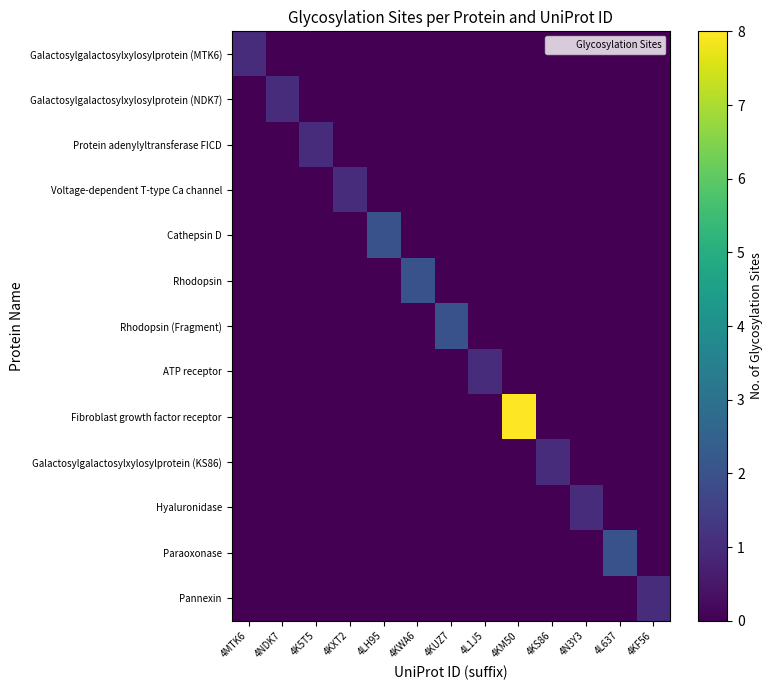

Reading left to right, what are all the values shown in this chart?

Galactosylgalactosylxylosylprotein (MTK6): 4MTK6=1	4NDK7=0	4K5T5=0	4KXT2=0	4LH95=0	4KWA6=0	4KUZ7=0	4L1J5=0	4KM50=0	4KS86=0	4N3Y3=0	4L637=0	4KF56=0
Galactosylgalactosylxylosylprotein (NDK7): 4MTK6=0	4NDK7=1	4K5T5=0	4KXT2=0	4LH95=0	4KWA6=0	4KUZ7=0	4L1J5=0	4KM50=0	4KS86=0	4N3Y3=0	4L637=0	4KF56=0
Protein adenylyltransferase FICD: 4MTK6=0	4NDK7=0	4K5T5=1	4KXT2=0	4LH95=0	4KWA6=0	4KUZ7=0	4L1J5=0	4KM50=0	4KS86=0	4N3Y3=0	4L637=0	4KF56=0
Voltage-dependent T-type Ca channel: 4MTK6=0	4NDK7=0	4K5T5=0	4KXT2=1	4LH95=0	4KWA6=0	4KUZ7=0	4L1J5=0	4KM50=0	4KS86=0	4N3Y3=0	4L637=0	4KF56=0
Cathepsin D: 4MTK6=0	4NDK7=0	4K5T5=0	4KXT2=0	4LH95=2	4KWA6=0	4KUZ7=0	4L1J5=0	4KM50=0	4KS86=0	4N3Y3=0	4L637=0	4KF56=0
Rhodopsin: 4MTK6=0	4NDK7=0	4K5T5=0	4KXT2=0	4LH95=0	4KWA6=2	4KUZ7=0	4L1J5=0	4KM50=0	4KS86=0	4N3Y3=0	4L637=0	4KF56=0
Rhodopsin (Fragment): 4MTK6=0	4NDK7=0	4K5T5=0	4KXT2=0	4LH95=0	4KWA6=0	4KUZ7=2	4L1J5=0	4KM50=0	4KS86=0	4N3Y3=0	4L637=0	4KF56=0
ATP receptor: 4MTK6=0	4NDK7=0	4K5T5=0	4KXT2=0	4LH95=0	4KWA6=0	4KUZ7=0	4L1J5=1	4KM50=0	4KS86=0	4N3Y3=0	4L637=0	4KF56=0
Fibroblast growth factor receptor: 4MTK6=0	4NDK7=0	4K5T5=0	4KXT2=0	4LH95=0	4KWA6=0	4KUZ7=0	4L1J5=0	4KM50=8	4KS86=0	4N3Y3=0	4L637=0	4KF56=0
Galactosylgalactosylxylosylprotein (KS86): 4MTK6=0	4NDK7=0	4K5T5=0	4KXT2=0	4LH95=0	4KWA6=0	4KUZ7=0	4L1J5=0	4KM50=0	4KS86=1	4N3Y3=0	4L637=0	4KF56=0
Hyaluronidase: 4MTK6=0	4NDK7=0	4K5T5=0	4KXT2=0	4LH95=0	4KWA6=0	4KUZ7=0	4L1J5=0	4KM50=0	4KS86=0	4N3Y3=1	4L637=0	4KF56=0
Paraoxonase: 4MTK6=0	4NDK7=0	4K5T5=0	4KXT2=0	4LH95=0	4KWA6=0	4KUZ7=0	4L1J5=0	4KM50=0	4KS86=0	4N3Y3=0	4L637=2	4KF56=0
Pannexin: 4MTK6=0	4NDK7=0	4K5T5=0	4KXT2=0	4LH95=0	4KWA6=0	4KUZ7=0	4L1J5=0	4KM50=0	4KS86=0	4N3Y3=0	4L637=0	4KF56=1